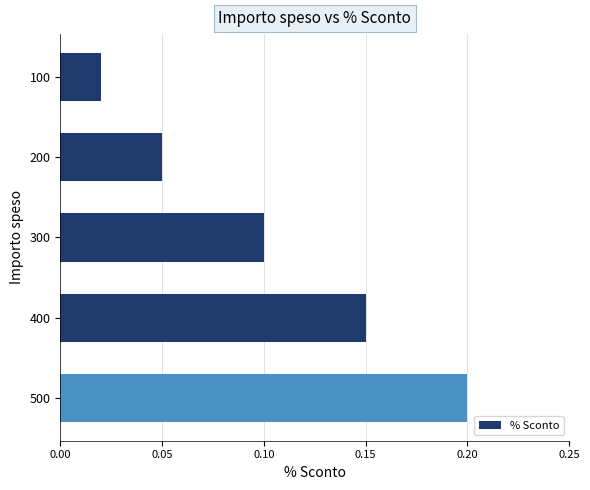

What is the maximum value shown in the chart?

0.2